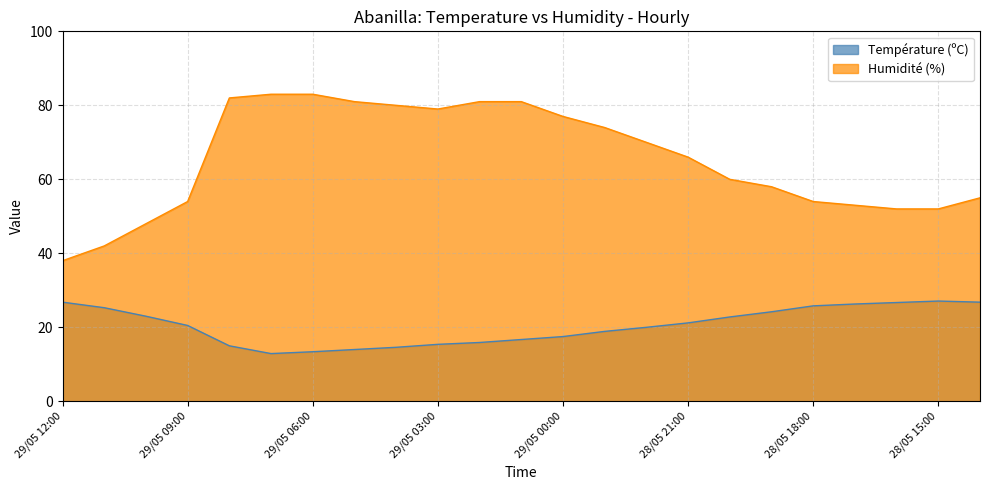

At which label does Humidité (%) first exceed 66?

29/05 08:00